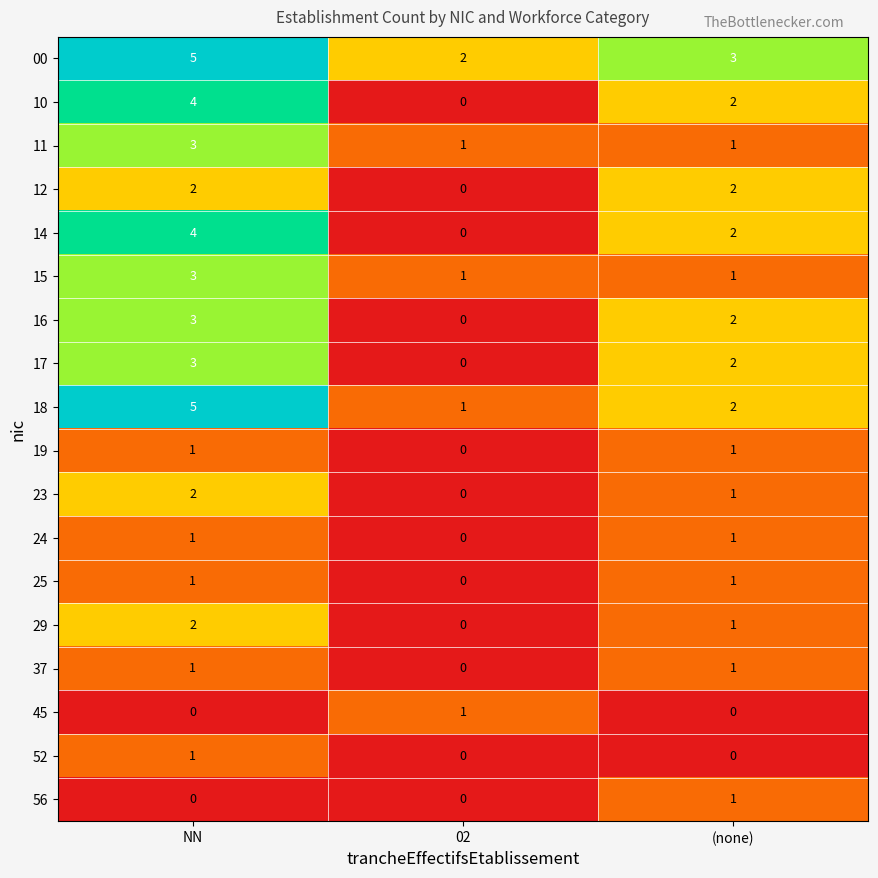

Count the 25 values in the range 0 to 1.

3